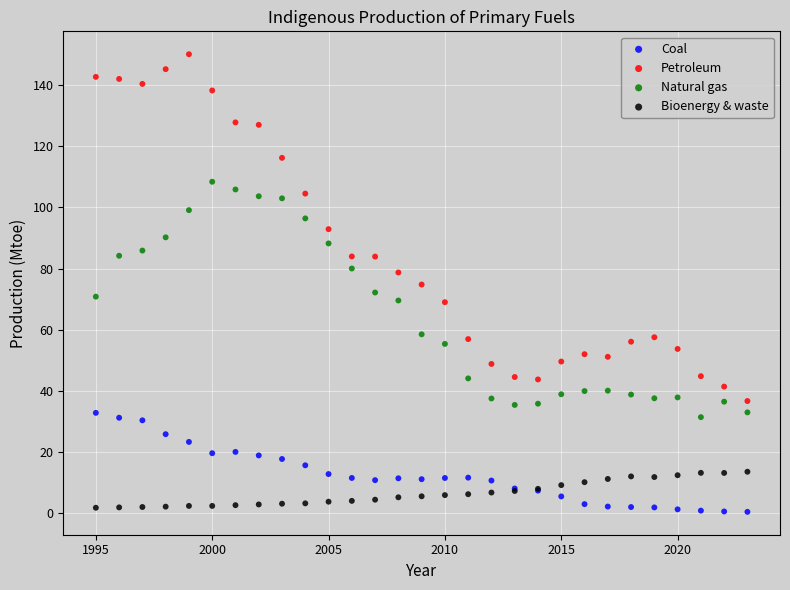

Which series has the widest spread of Y values?

Petroleum